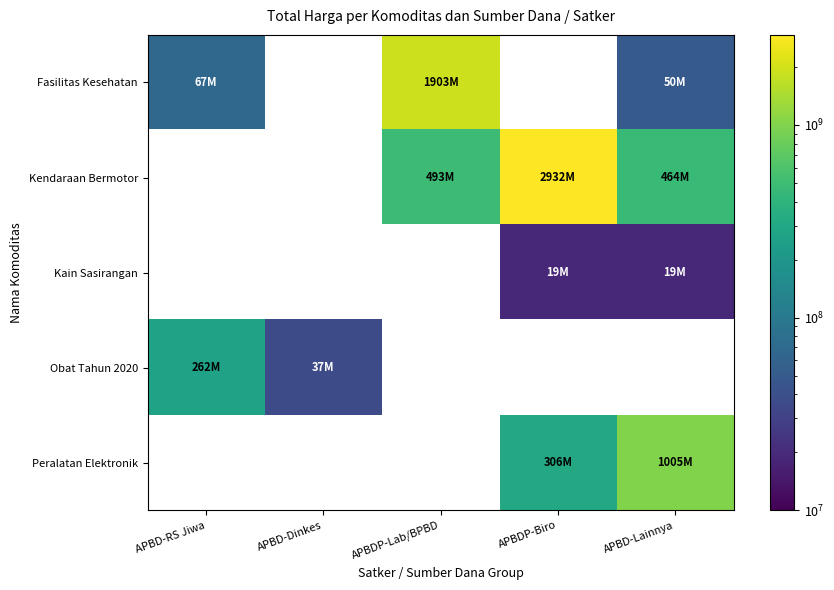

At which label is Fasilitas Kesehatan closest to 976598970?

APBD-RS Jiwa